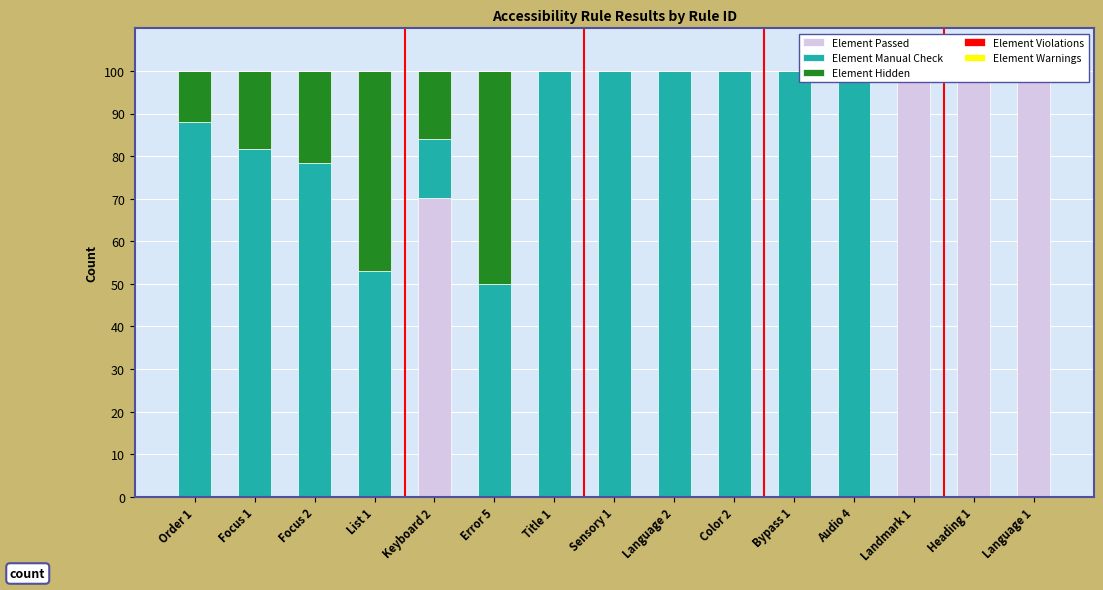

Reading right to left, extract all data points from this chart.

Element Passed: 100.0	100.0	100.0	0.0	0.0	0.0	0.0	0.0	0.0	0.0	70.2	0.0	0.0	0.0	0.0
Element Manual Check: 0.0	0.0	0.0	100.0	100.0	100.0	100.0	100.0	100.0	50.0	13.8	53.0	78.3	81.7	88.1
Element Hidden: 0.0	0.0	0.0	0.0	0.0	0.0	0.0	0.0	0.0	50.0	16.0	47.0	21.7	18.3	11.9
Element Violations: 0.0	0.0	0.0	0.0	0.0	0.0	0.0	0.0	0.0	0.0	0.0	0.0	0.0	0.0	0.0
Element Warnings: 0.0	0.0	0.0	0.0	0.0	0.0	0.0	0.0	0.0	0.0	0.0	0.0	0.0	0.0	0.0